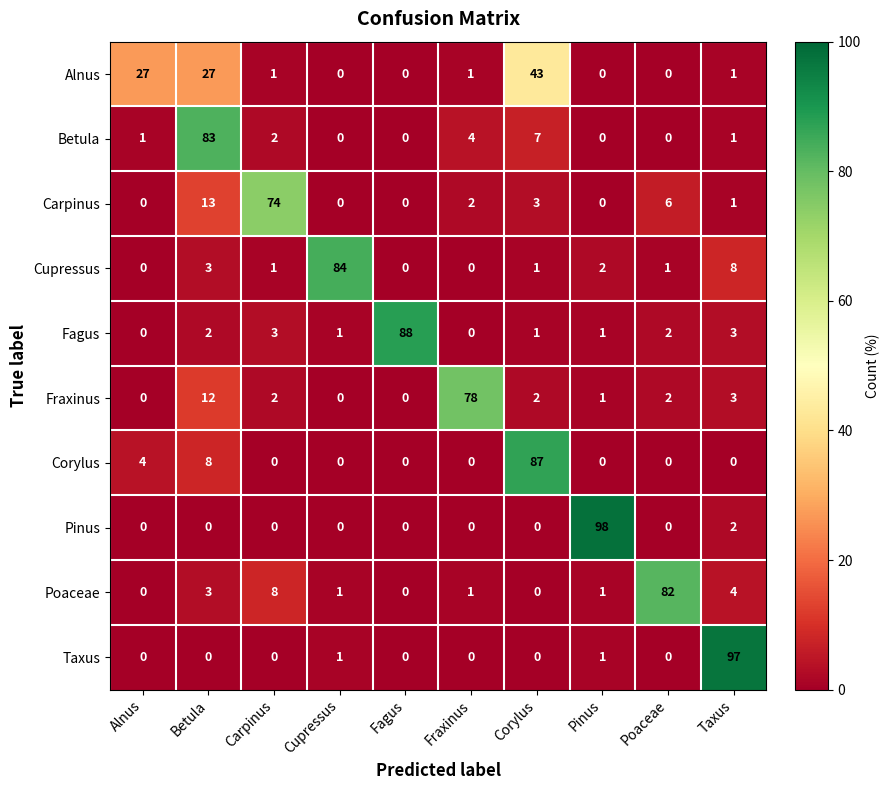

What is the difference between the second highest and minimum values in the Corylus series?

8